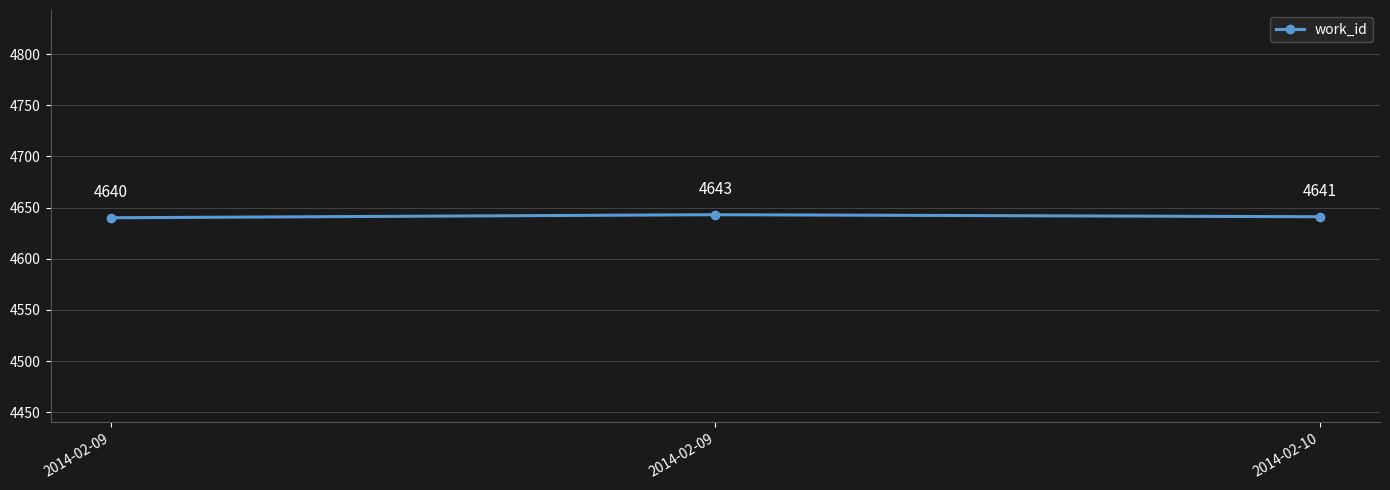

How many lines are shown in the chart?

1